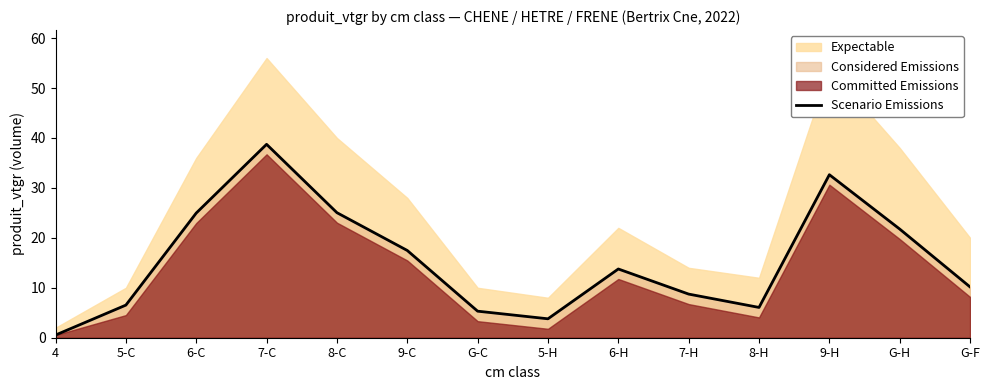

At which category does the chart reach its peak across all series?

7-C